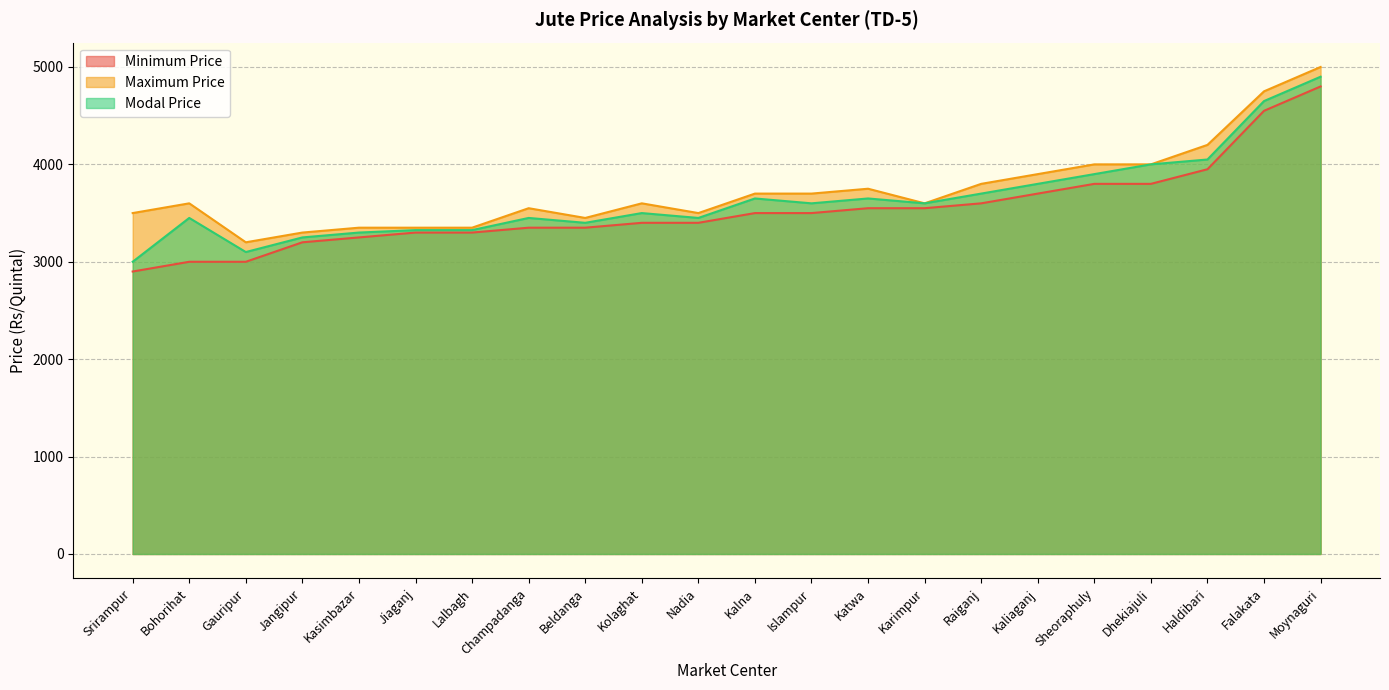

What is the sum of all Modal Price values?

80050